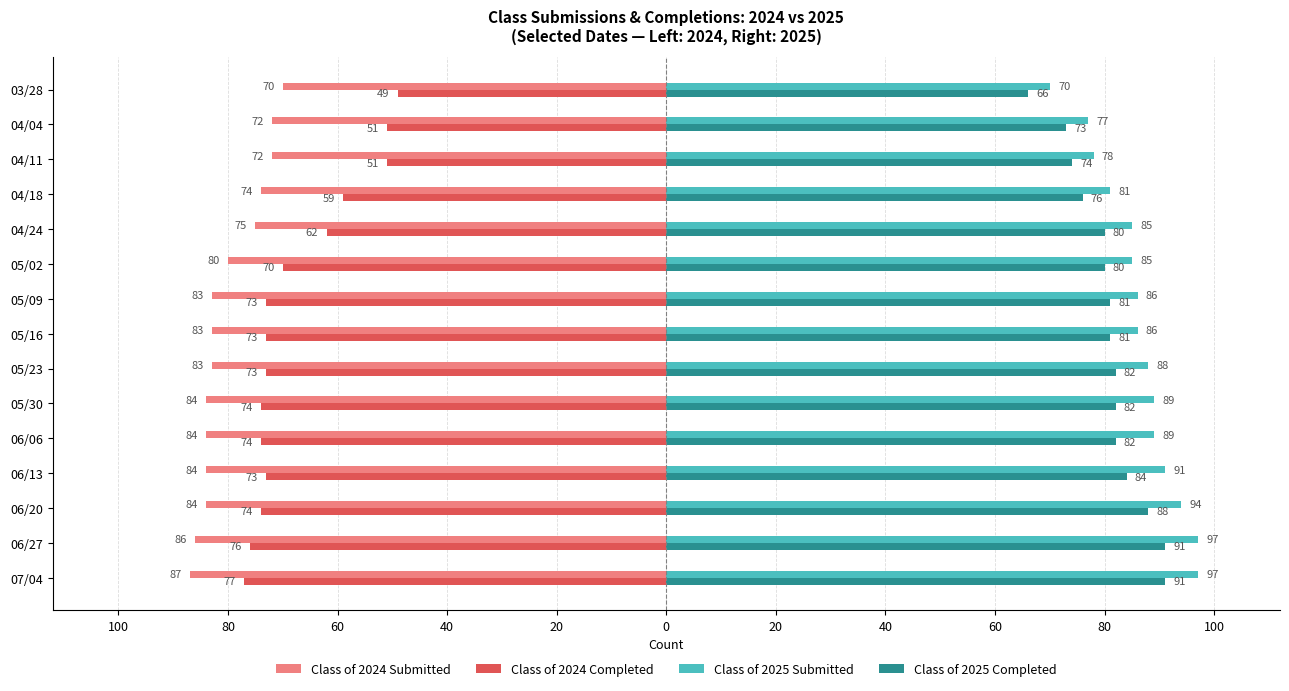

What are all the series names shown in the legend?

Class of 2024 Submitted, Class of 2024 Completed, Class of 2025 Submitted, Class of 2025 Completed